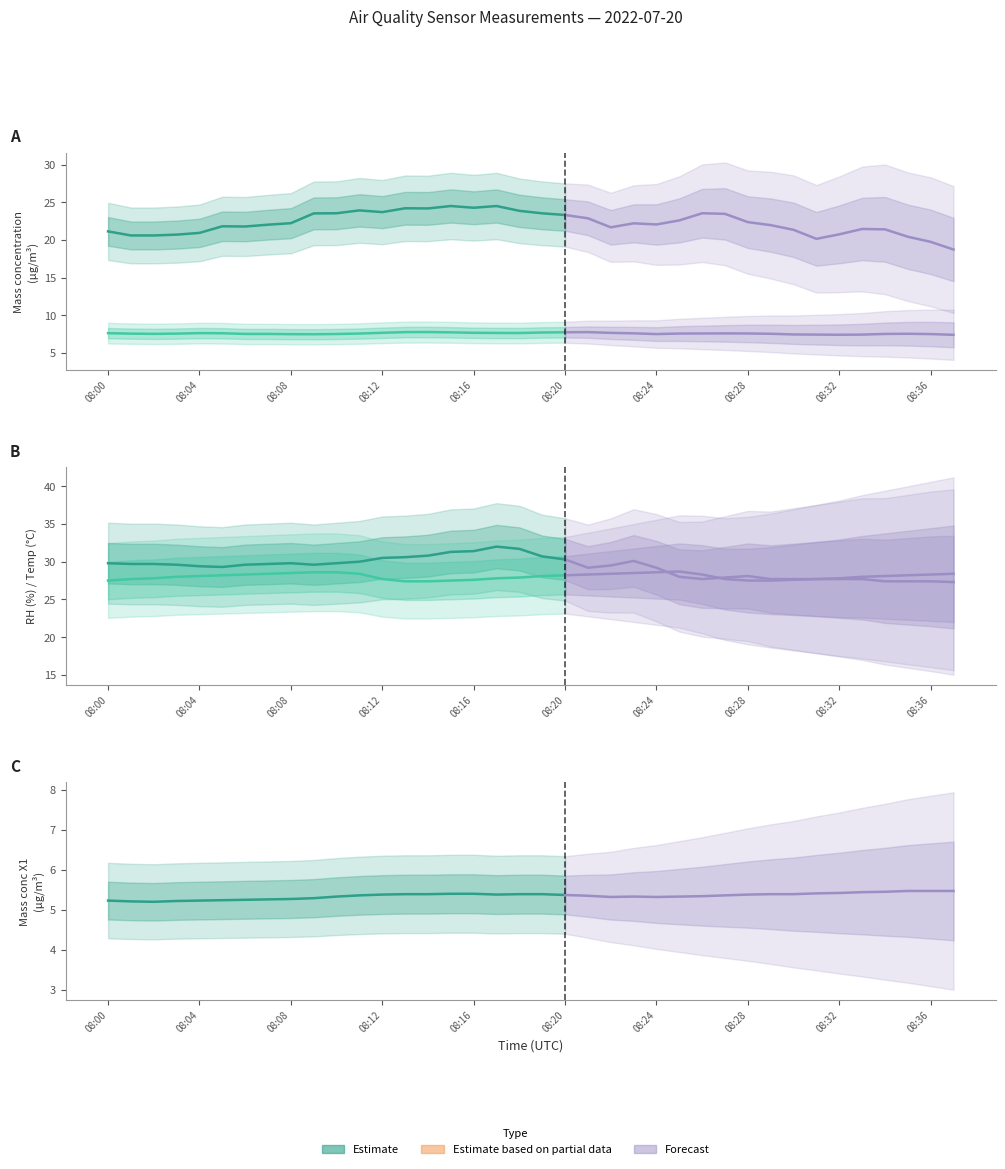

Which category has the highest value in the Sample RH (%) series?

08:17